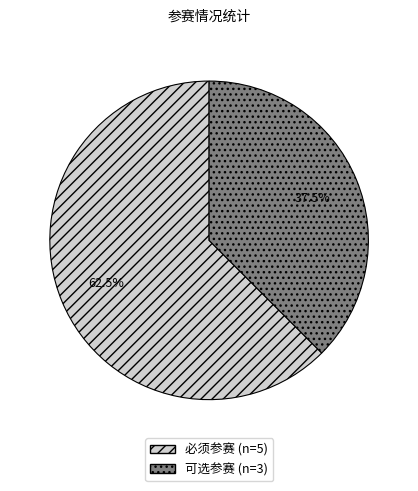

Is 必须参赛 the majority of the pie?

Yes